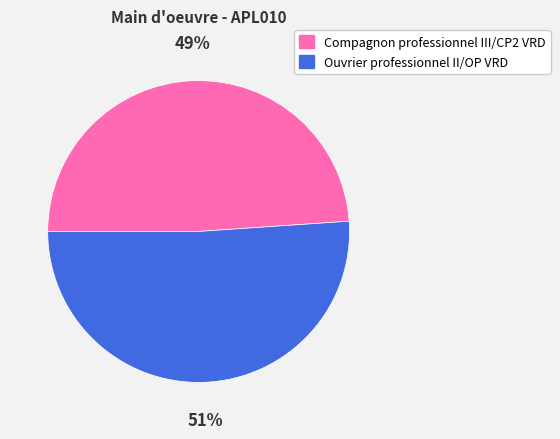

How many slices are in this pie chart?

2